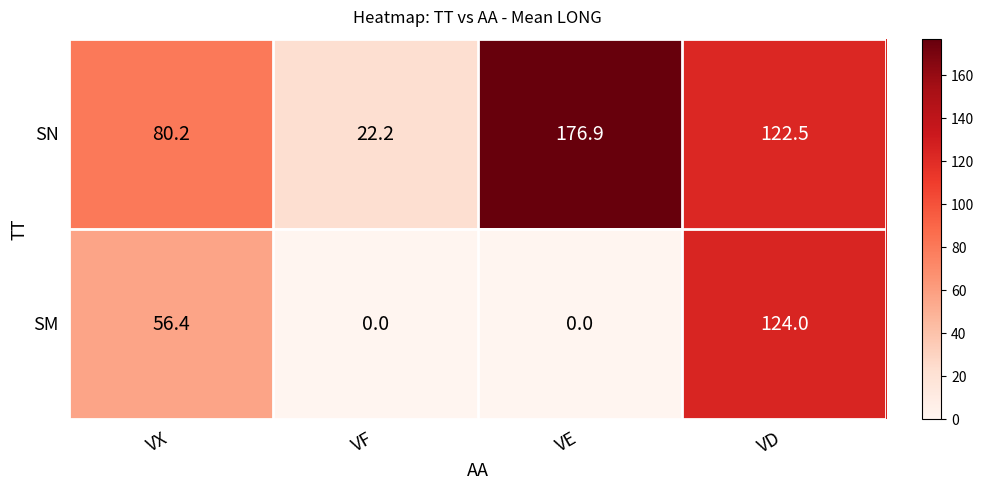

What is the difference between the maximum and second lowest values in the SN series?

96.7